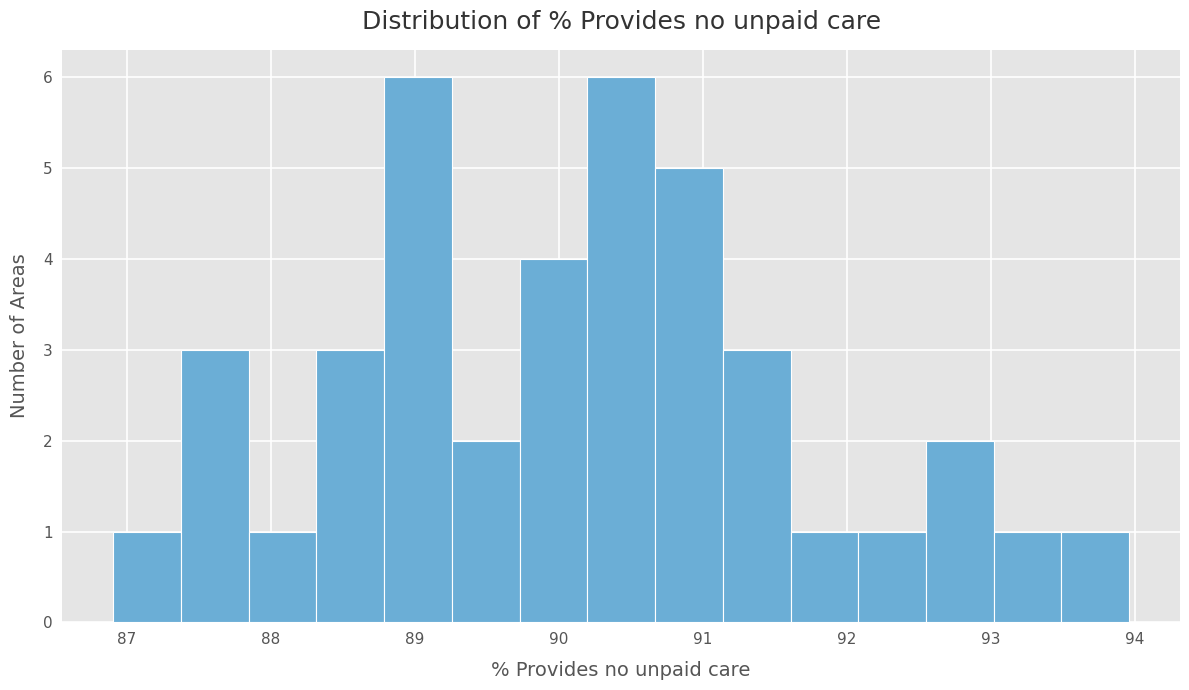

What is the height of the bar covering 89.7 to 90.2 on the x-axis? Neither the bar edges nor the heights are printed on the chart, so give them approximately, as read against the axes.

4